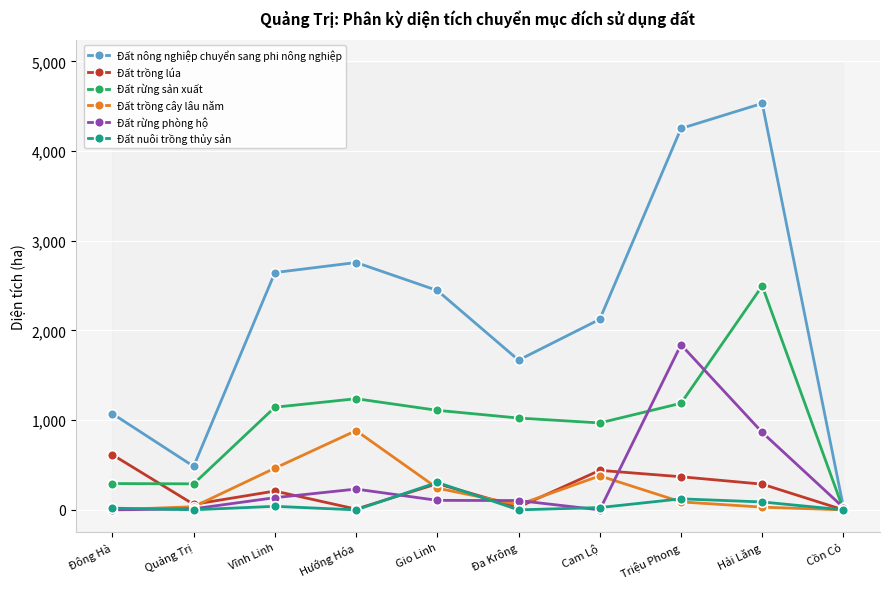

Reading right to left, what are all the values shown in this chart?

Đất nông nghiệp chuyển sang phi nông nghiệp: 28.1	4531.5	4251.7	2124.7	1669.3	2445.7	2757.7	2645.5	485.0	1072.1
Đất trồng lúa: 0.0	286.8	369.3	440.7	31.1	292.0	8.5	209.8	61.3	614.7
Đất rừng sản xuất: 1.8	2497.0	1188.3	969.5	1023.7	1109.8	1239.2	1144.3	290.3	293.3
Đất trồng cây lâu năm: 0.0	30.4	88.9	379.3	57.3	241.9	883.5	464.9	35.0	1.7
Đất rừng phòng hộ: 26.2	863.5	1841.1	0.0	103.9	106.1	231.8	136.0	12.0	0.0
Đất nuôi trồng thủy sản: 0.0	88.4	122.9	25.8	0.1	306.4	0.0	39.6	1.1	19.2